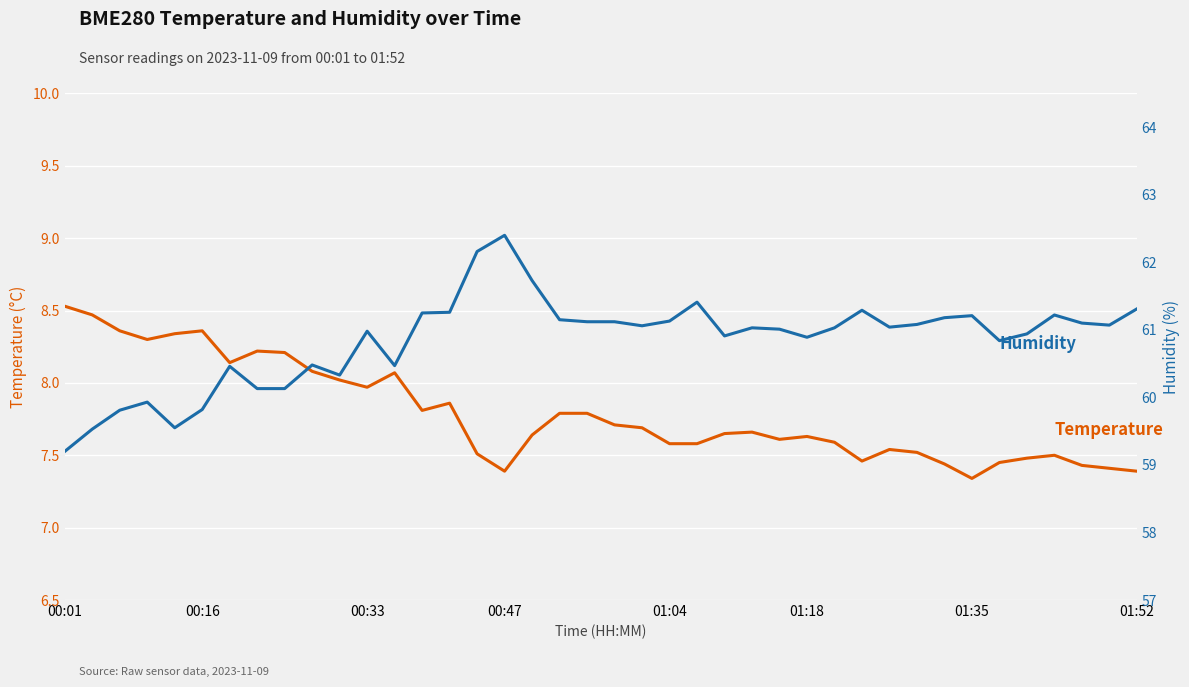

True or false: BME280_humidity and BME280_temperature cross at least once.

False